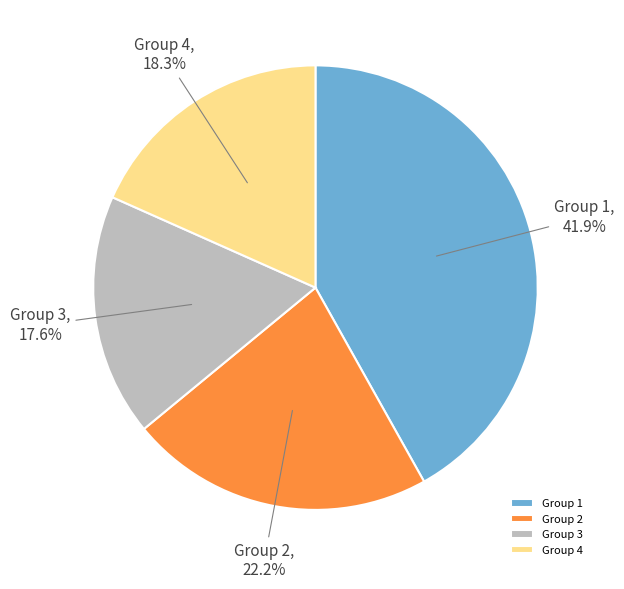

What percentage do Group 1 and Group 3 together represent?

59.5%